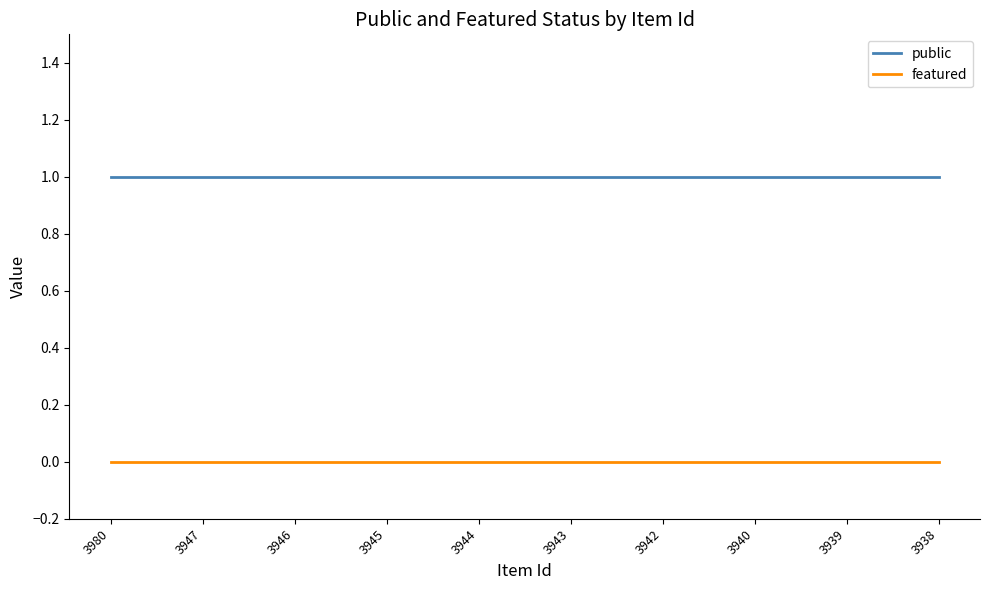

Rank the series by their maximum value, from lowest to highest.

featured, public